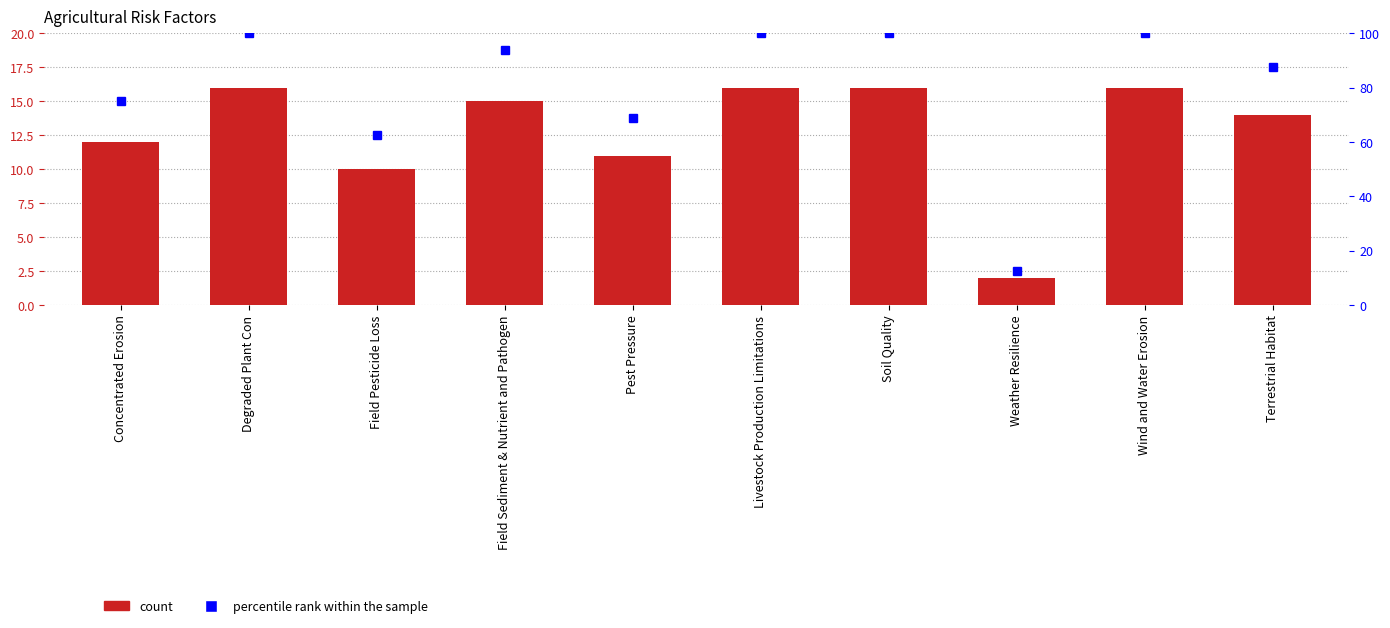

True or false: col_1 has a value of 28.4 at Livestock Production Limitations.

False